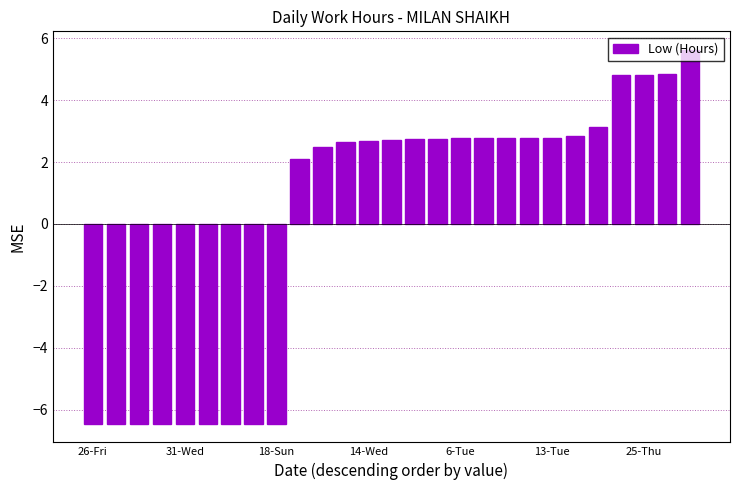

What is the difference between the second highest and second lowest values?

11.3